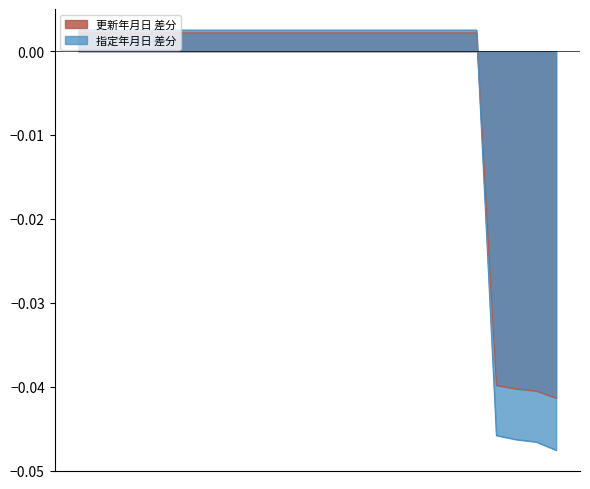

Where is the data nearest to the value 0?

1